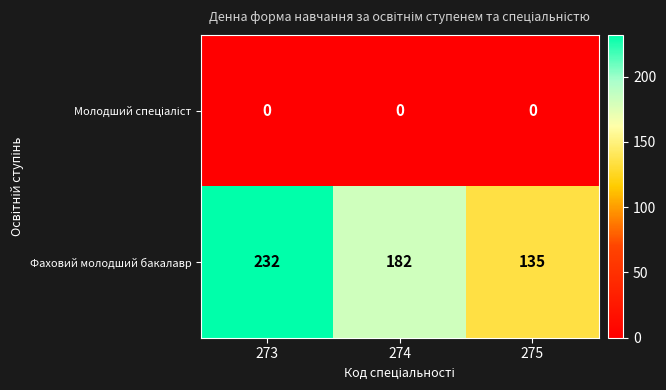

Between 273 and 274, which series saw the biggest shift?

Фаховий молодший бакалавр